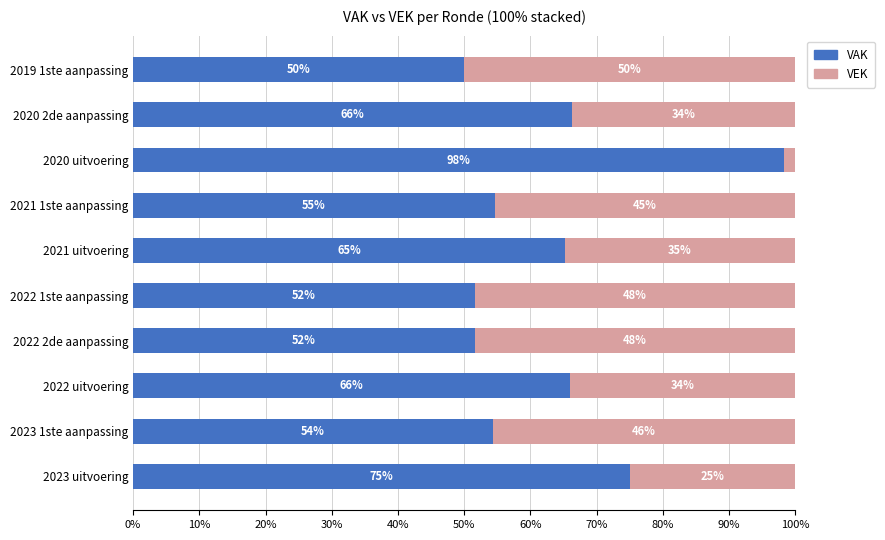

At which label is VAK closest to 74?

2023 uitvoering